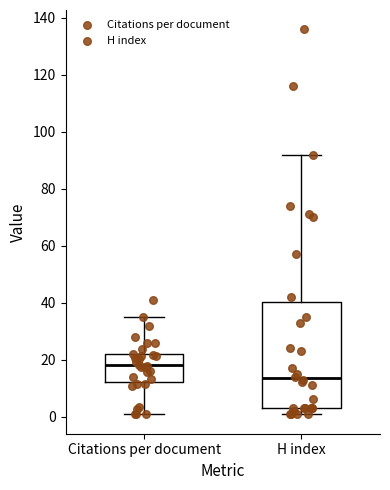

Reading left to right, transcribe this box plot: for each box, give where its median line is, the range the box spans, and where its two whiskers end, as read against the y-axis. The values are not printed on the chart, so give them approximately, as read against the axis.

Citations per document: median 18, box 12 to 22, whiskers 0 to 36
H index: median 14, box 4 to 40, whiskers 2 to 92